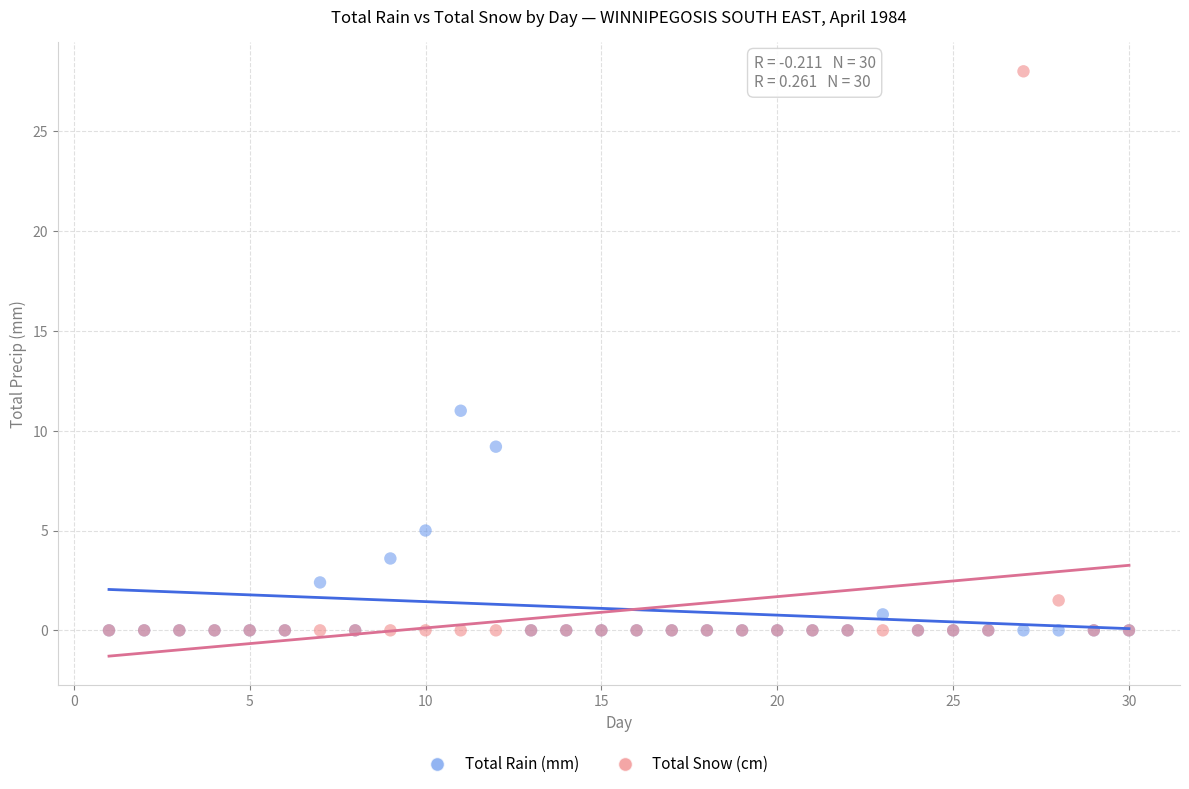

Which series has the widest spread of Y values?

Total Snow (cm)